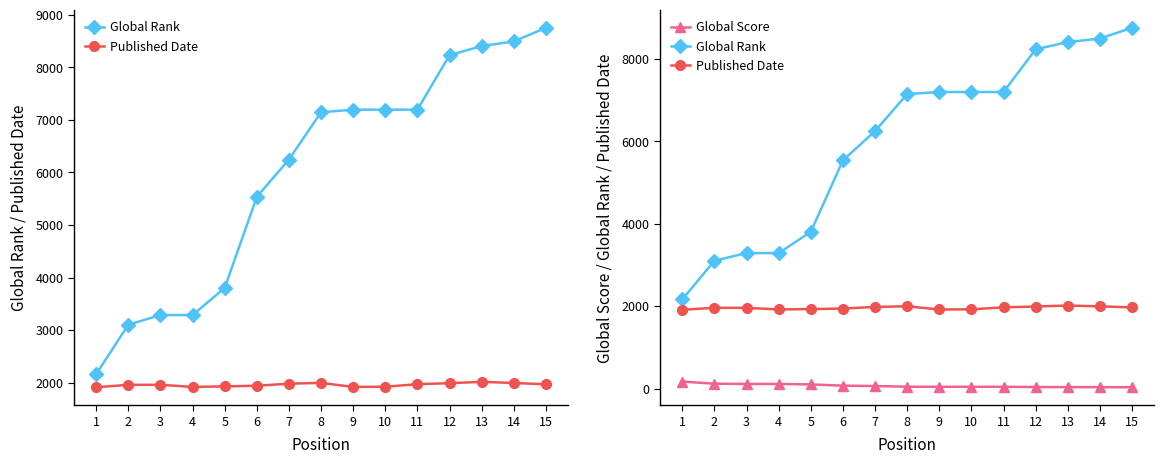

Is it true that Published Date equals 2843 at 9?

False